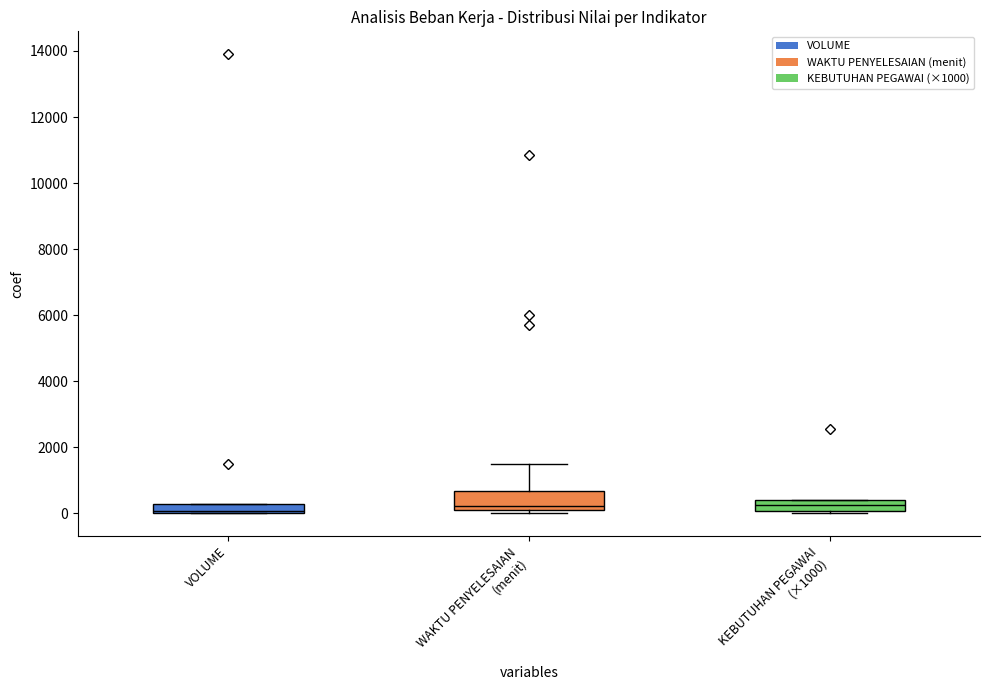

Which series has the widest spread of values?

VOLUME